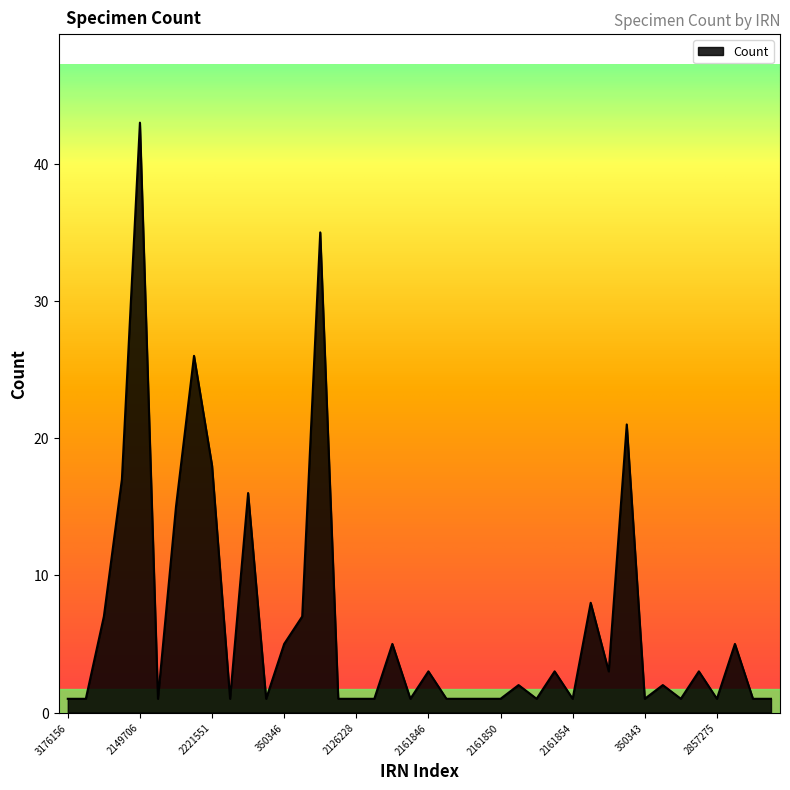

What is the difference between the maximum and minimum values?

42